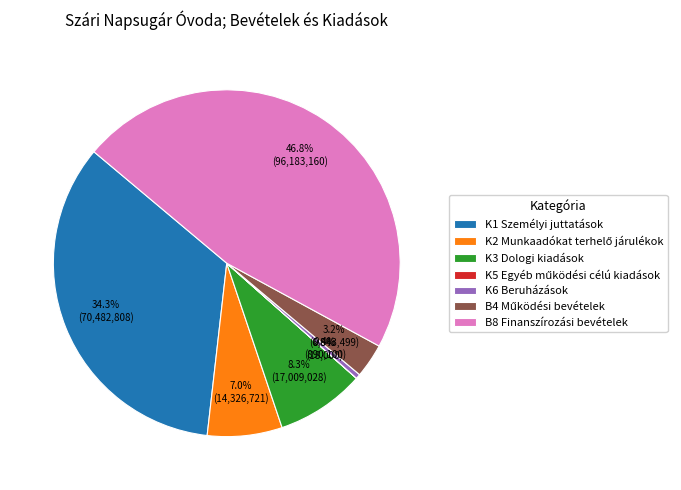

To the nearest percent, what is the combined percentage of B8 Finanszírozási bevételek and K6 Beruházások?

47%